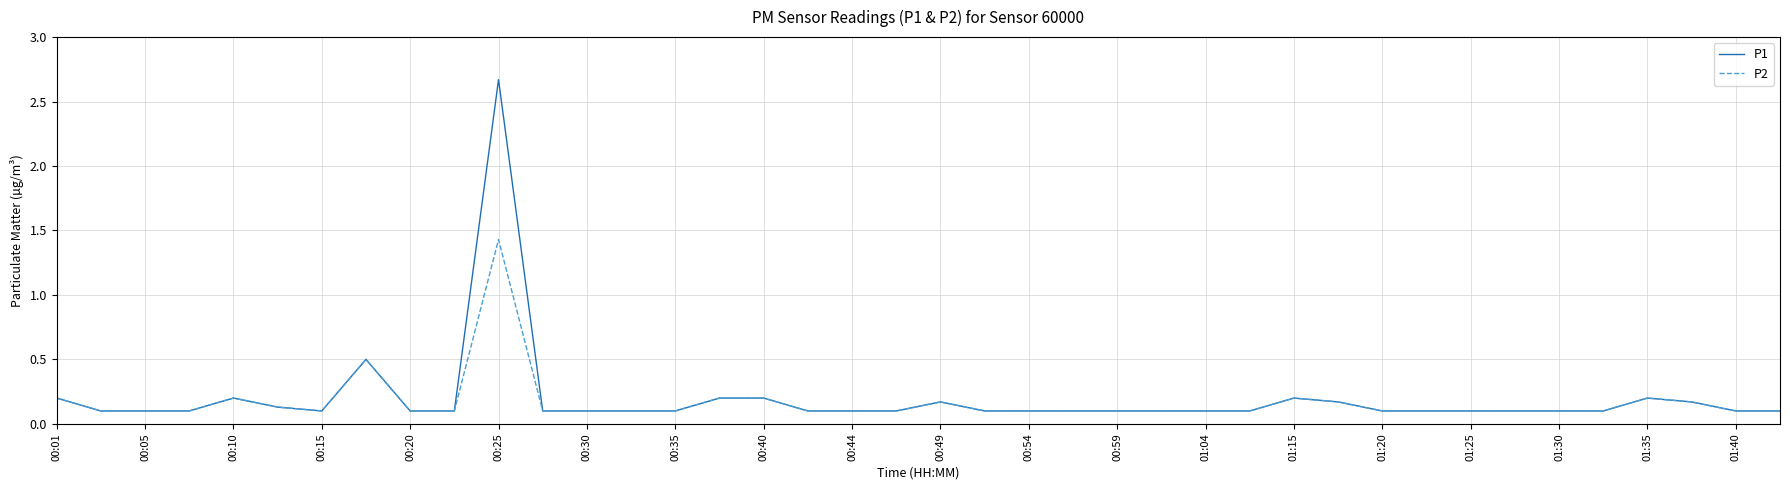

Rank the series by their maximum value, from lowest to highest.

P2, P1